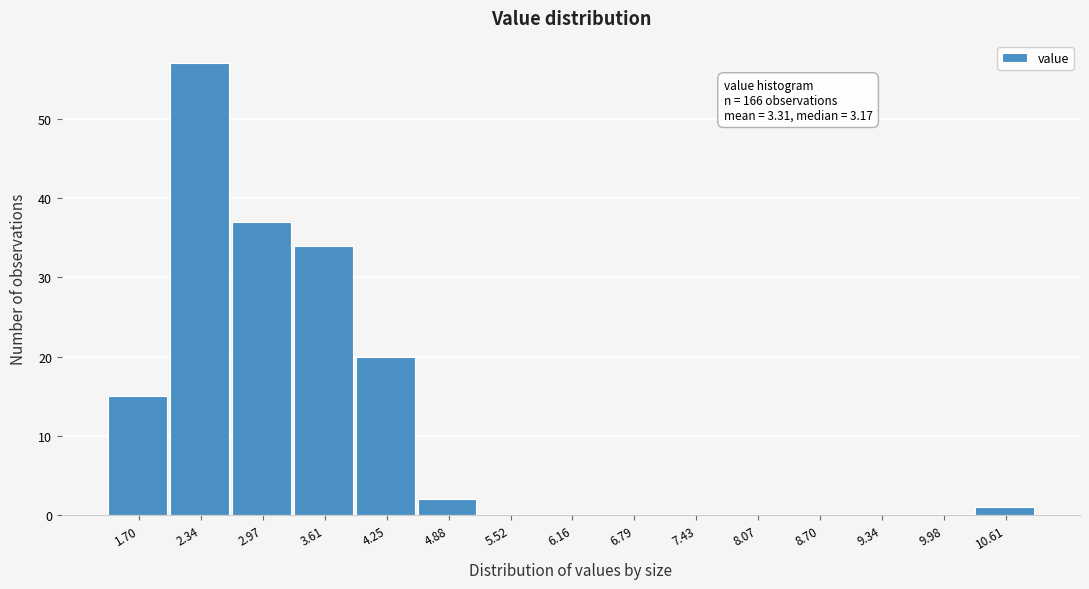

Reading left to right, what are all the values shown in this chart?

1.70=15	2.34=57	2.97=37	3.61=34	4.25=20	4.88=2	5.52=0	6.16=0	6.79=0	7.43=0	8.07=0	8.70=0	9.34=0	9.98=0	10.61=1